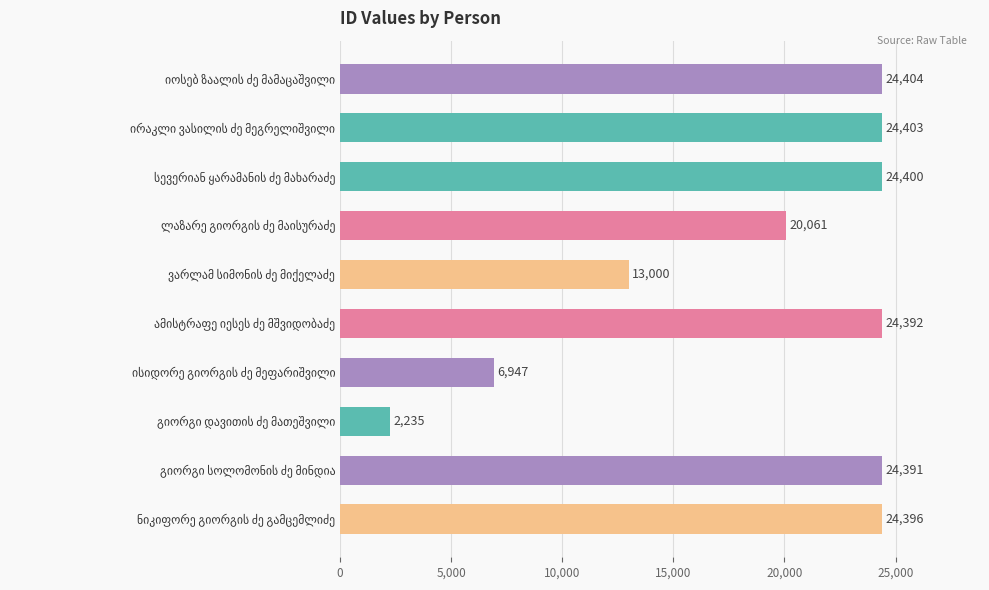

What is the difference between the maximum and minimum values?

22169